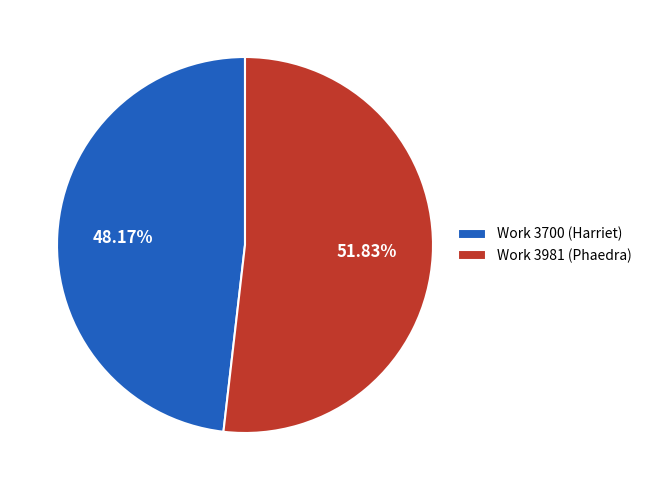

Which category accounts for the majority?

Work 3981 (Phaedra)